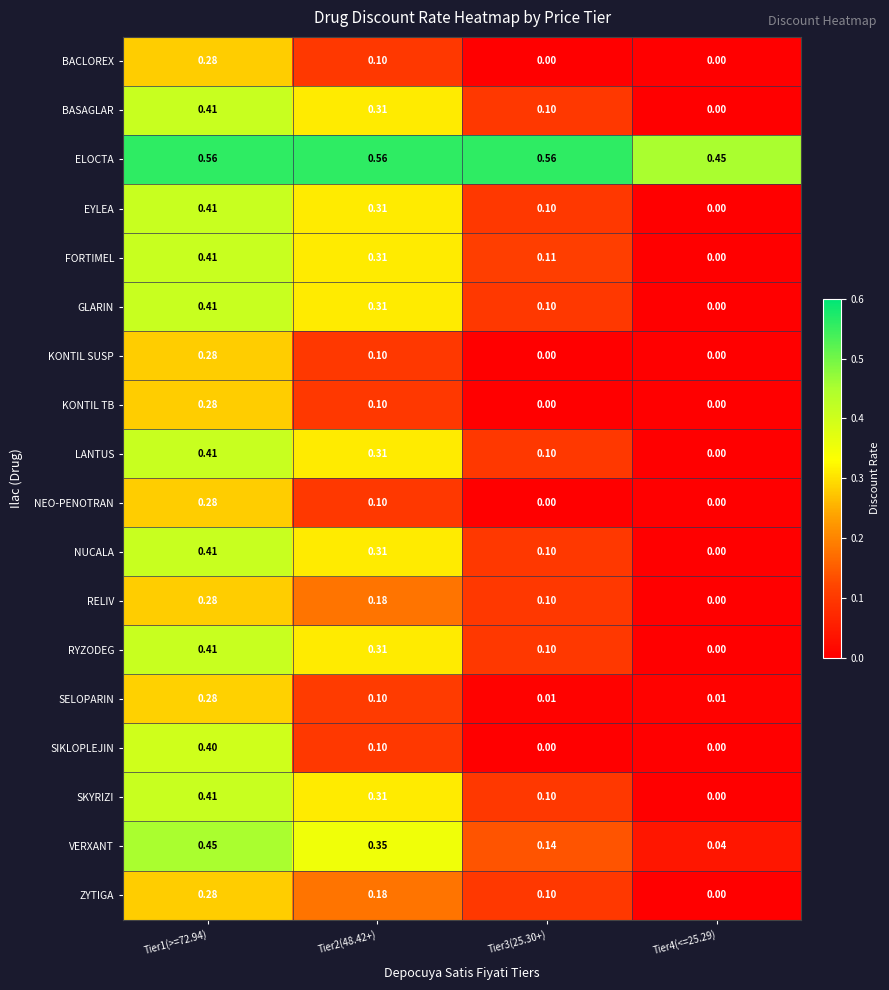

Which series changed the most between Tier1(>=72.94) and Tier2(48.42+)?

SIKLOPLEJIN